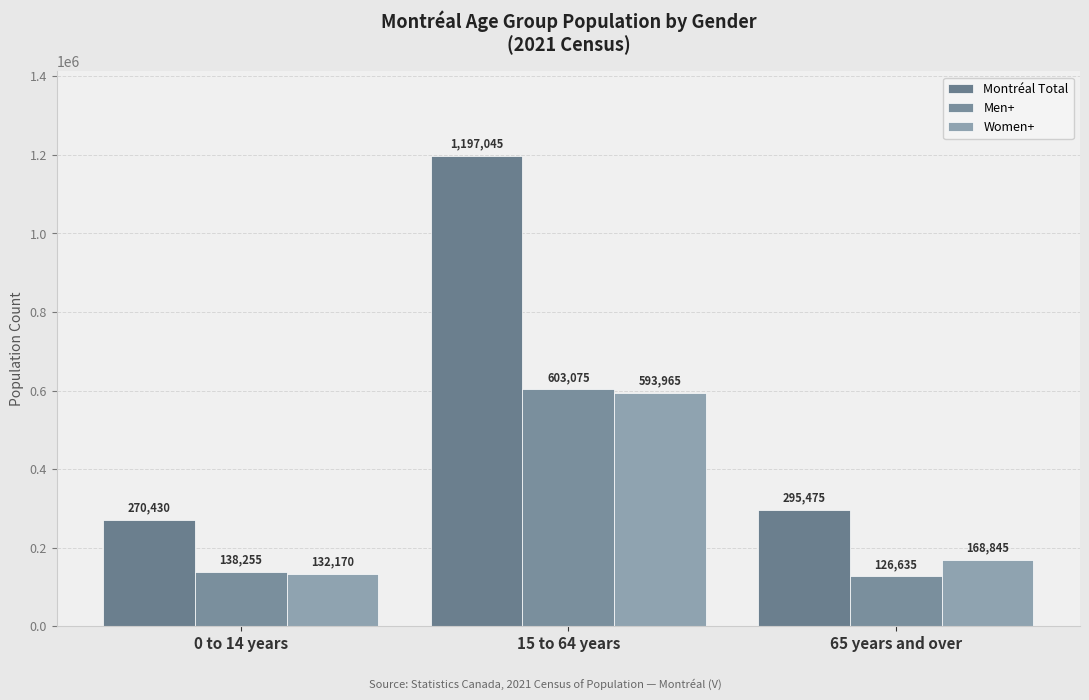

Which series has the widest spread of values?

Montréal Total